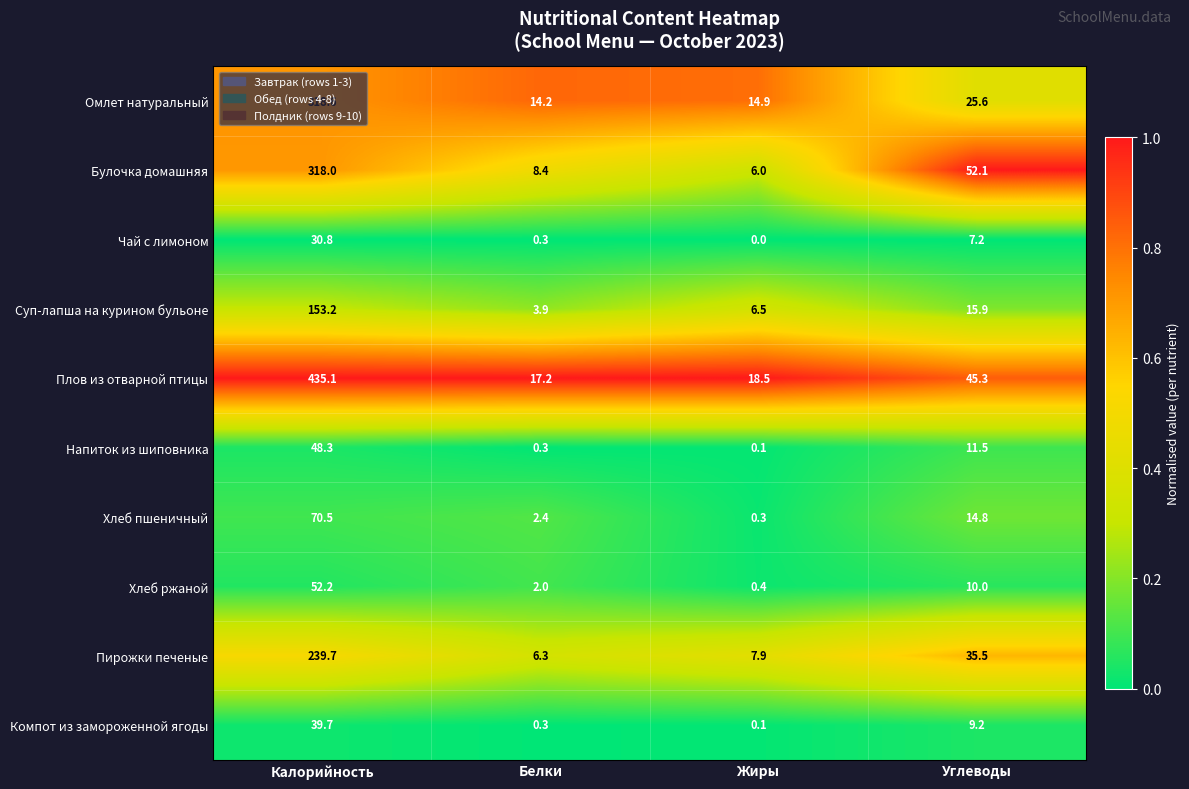

At how many categories does at least one series exceed 0?

4